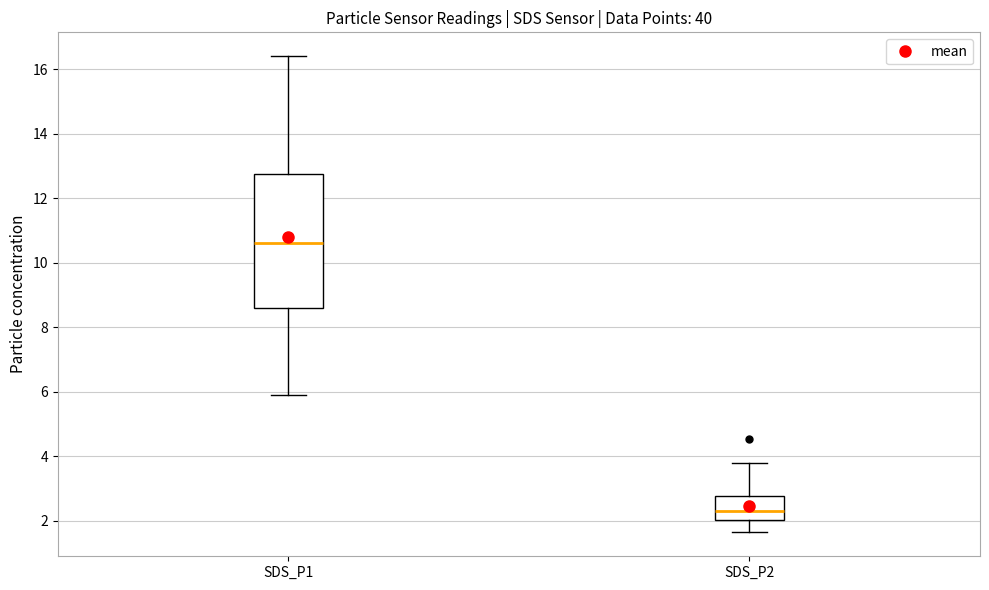

Which box is the tallest, from its lower edge to its upper edge?

SDS_P1